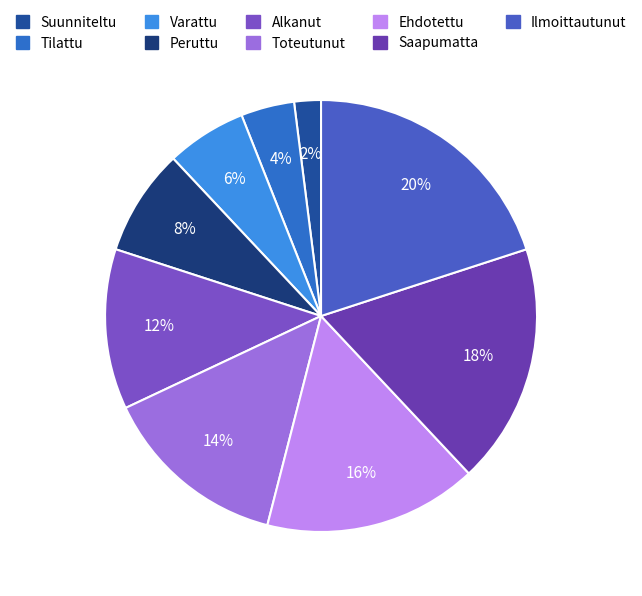

Is there any slice that represents more than half of the pie?

No